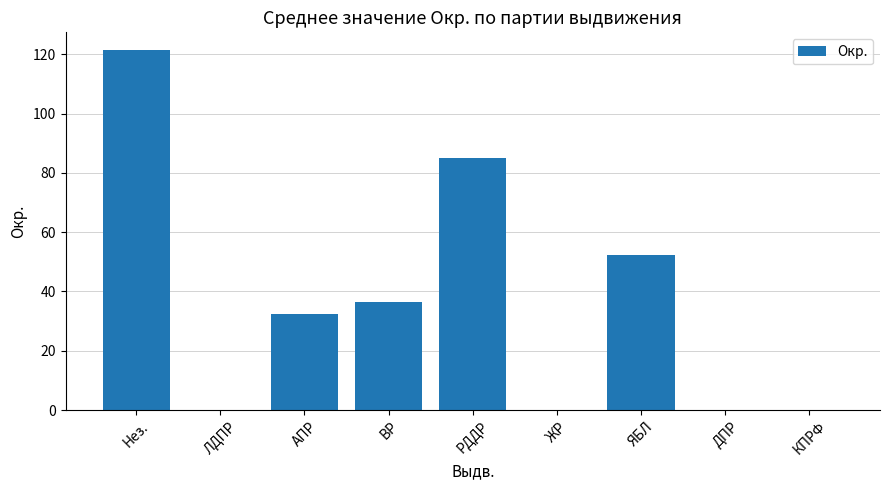

What is the maximum value shown in the chart?

121.3